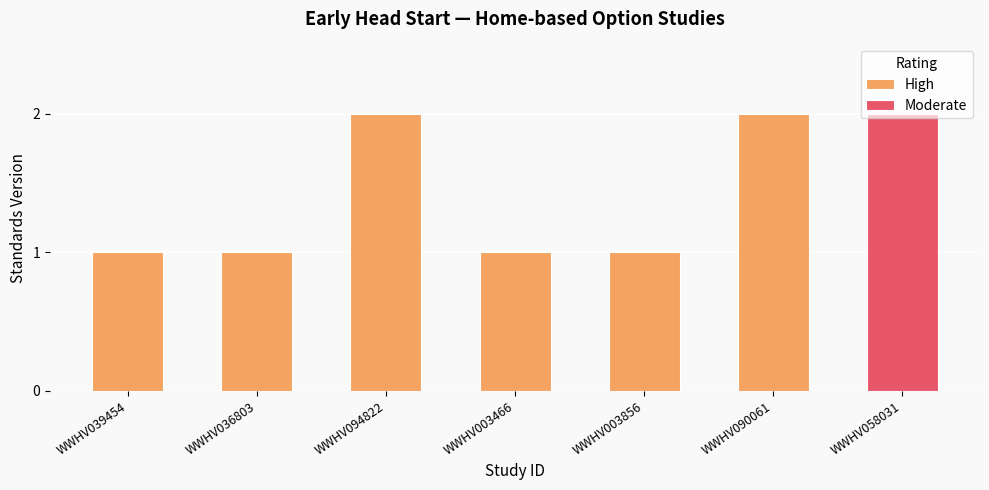

What is the ratio of the value at WWHV039454 to the value at WWHV094822?

0.5